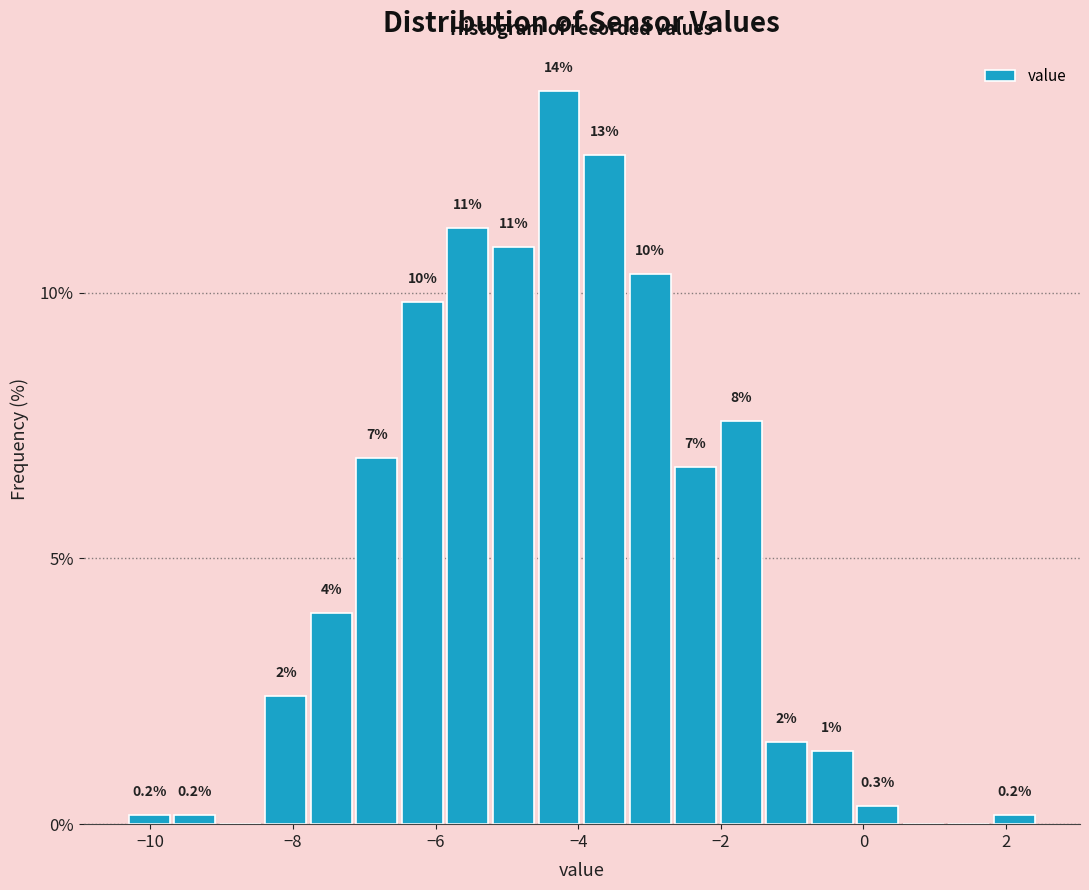

Around what value on the x-axis is the tallest bar? Give the approximate position of its centre, as read against the axis.

-4.2